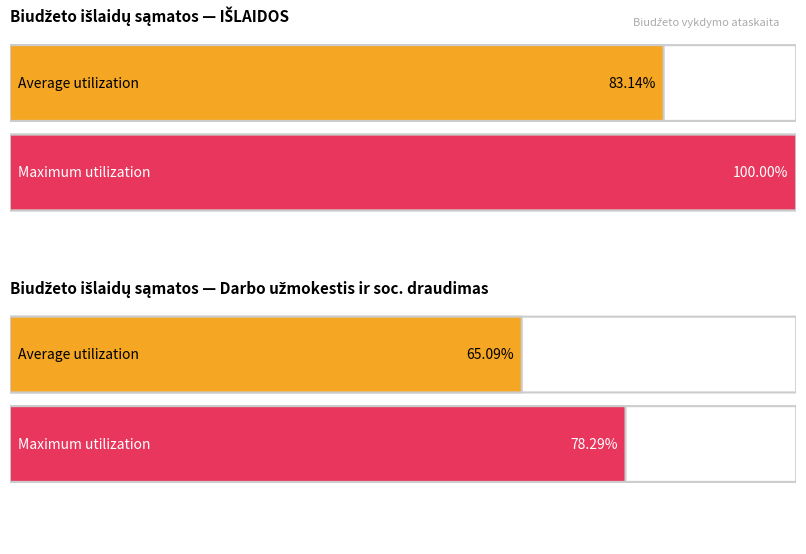

At which category does the chart reach its peak across all series?

IŠLAIDOS